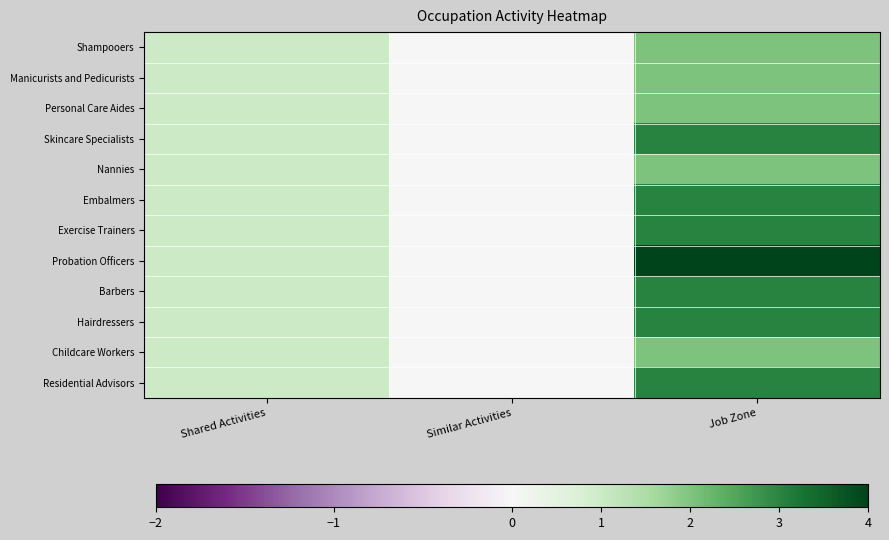

What is the greatest value displayed?

4